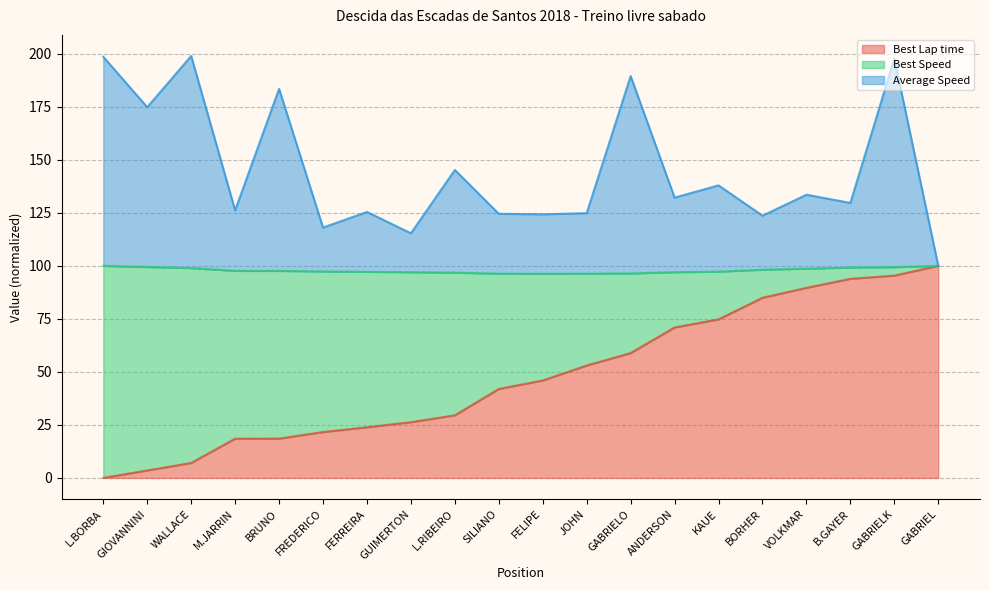

The value of Best Lap time at B.GAYER is 93.9. True or false?

True